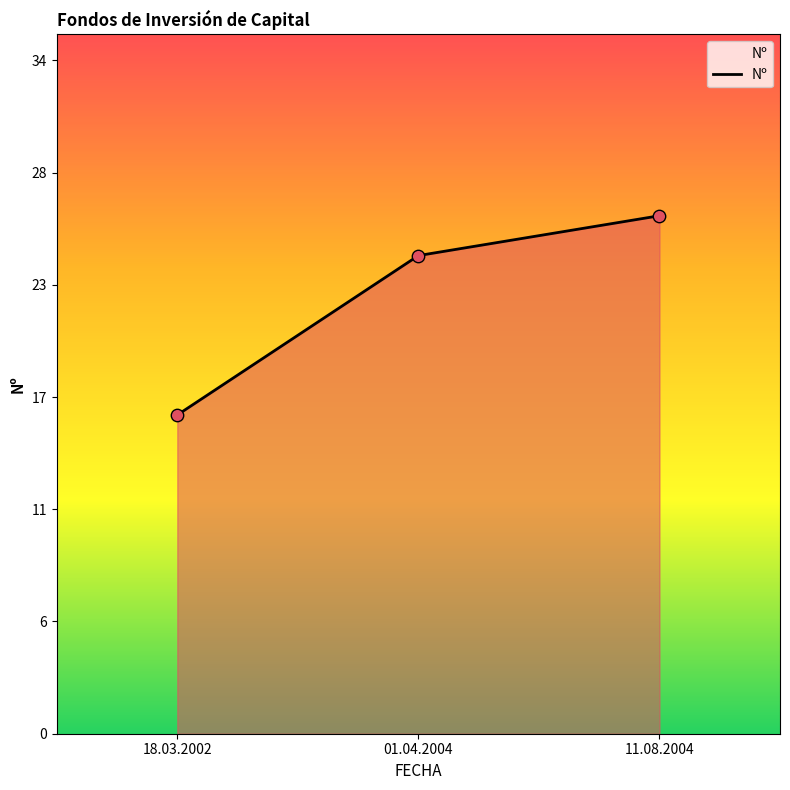

Between 11.08.2004 and 18.03.2002, which is larger?

11.08.2004